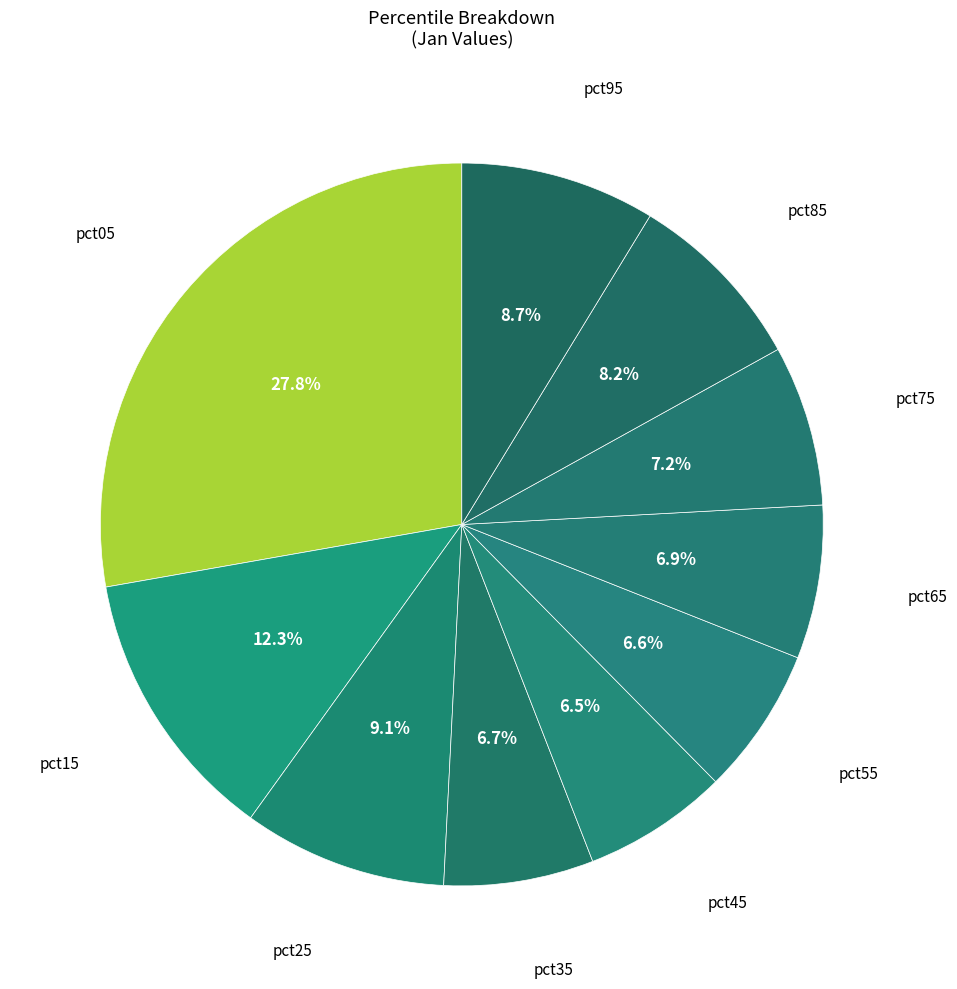

Does pct75 represent more than half of the total?

No